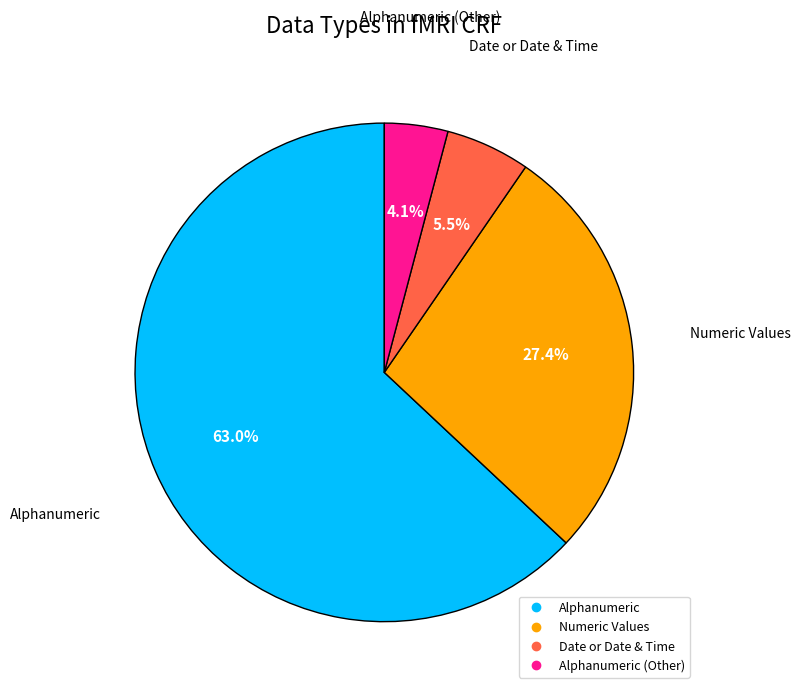

To the nearest percent, what is the difference between the largest and smallest slice percentages?

59%